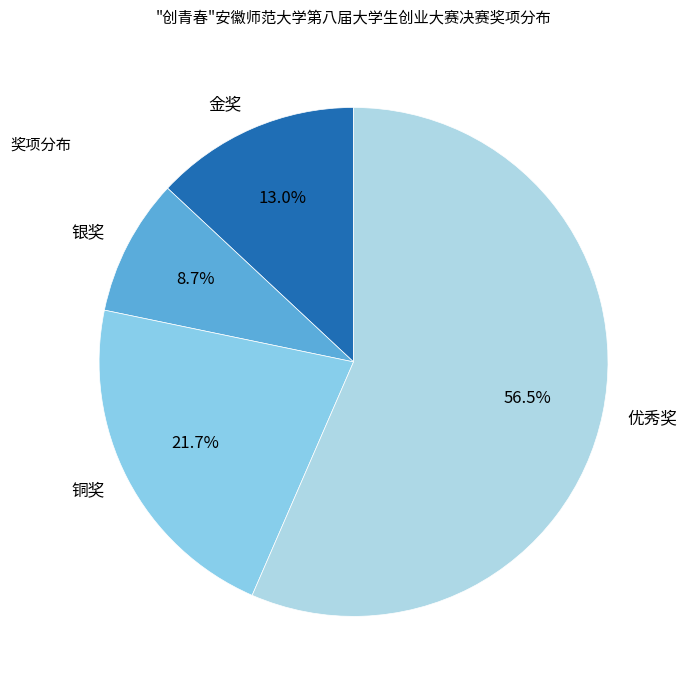

Is the sum of 优秀奖 and 银奖 greater than half?

Yes